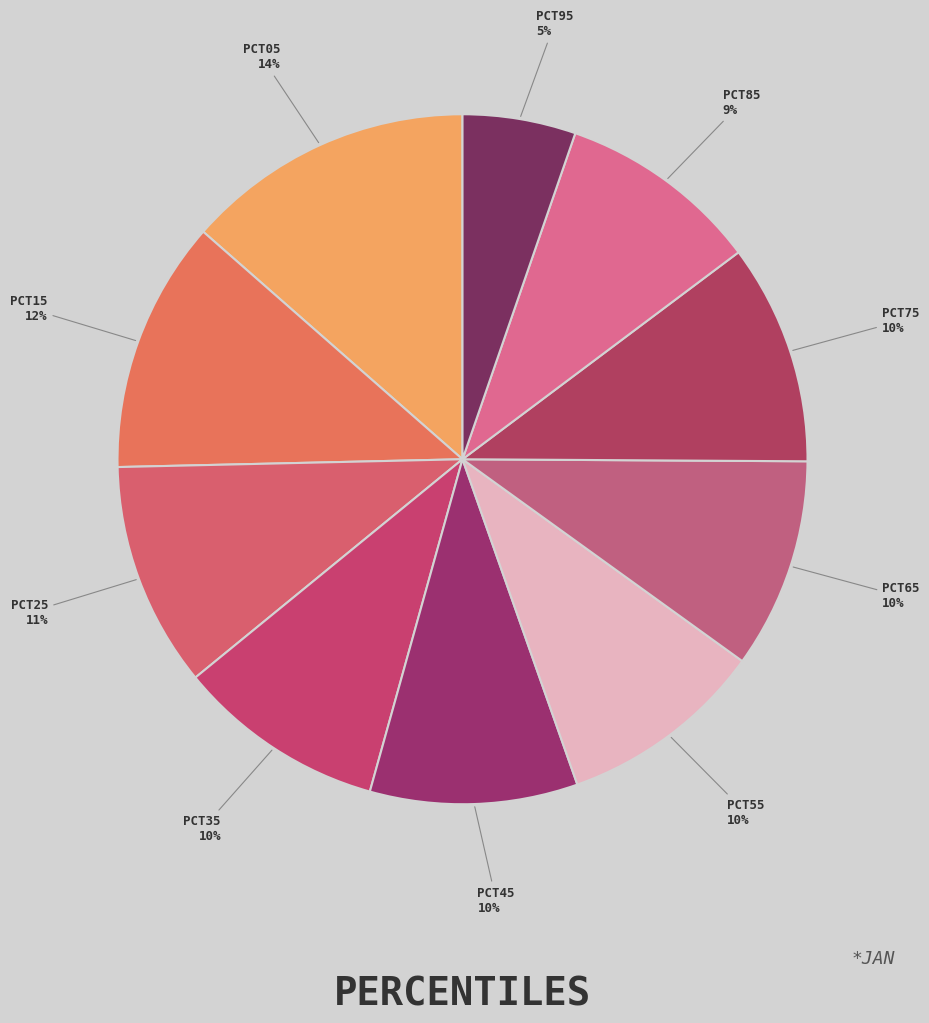

How many slices are in this pie chart?

10